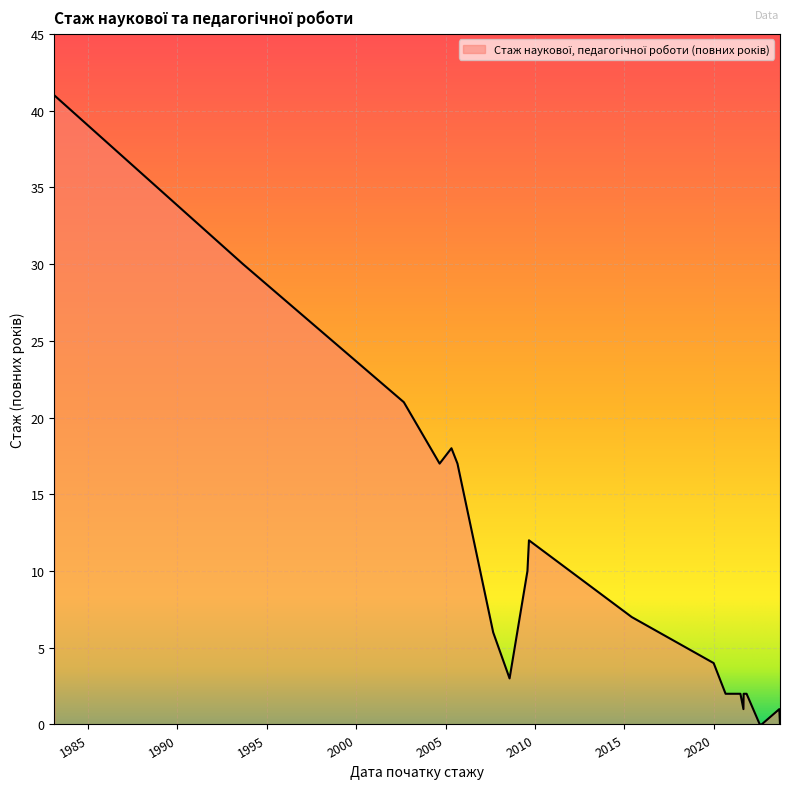

Which category has the lowest value across all series?

2022-08-01